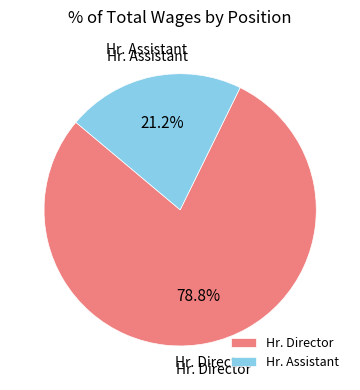

To the nearest percent, what is the difference between the Hr. Assistant and Hr. Director slice percentages?

58%